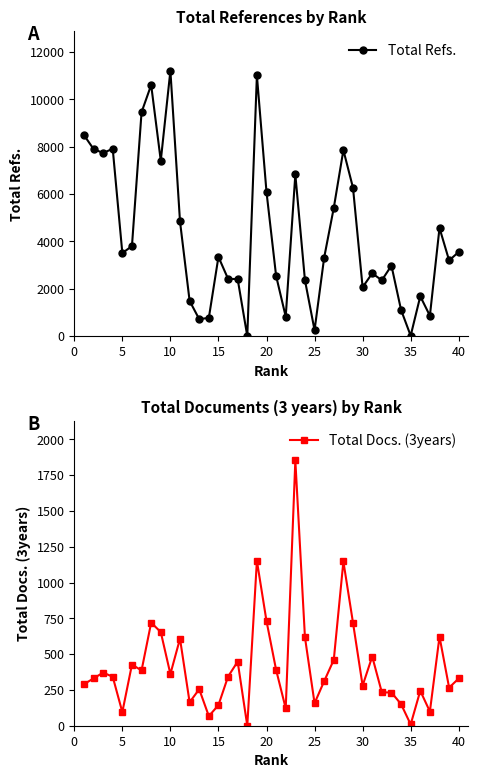

How many positive values does the Total Refs. series have?

39